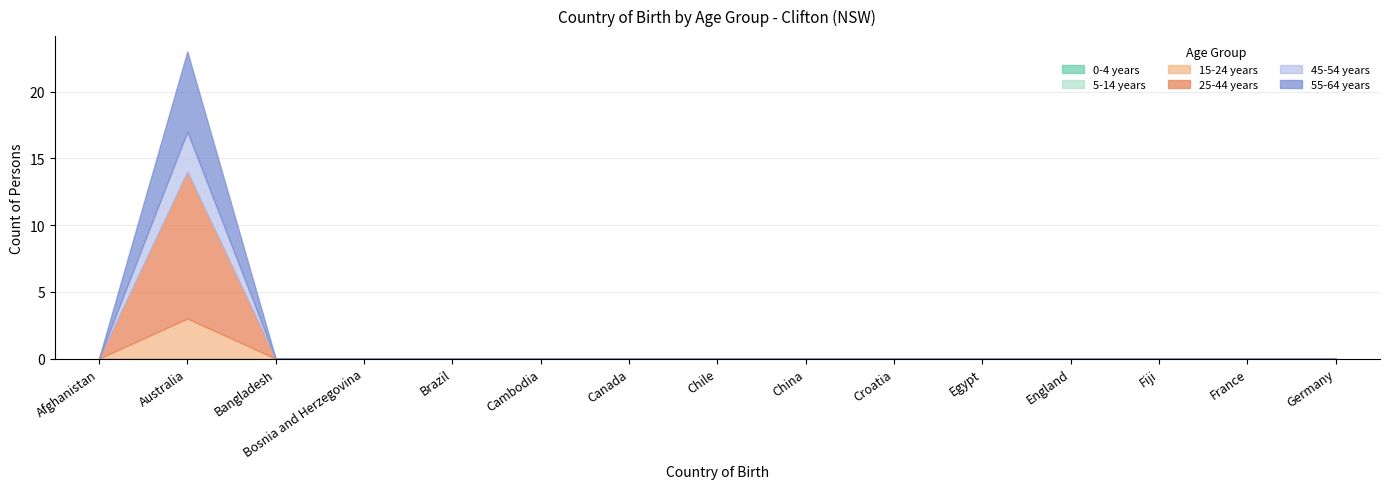

Rank the categories by 5-14 years value from lowest to highest.

Afghanistan, Australia, Bangladesh, Bosnia and Herzegovina, Brazil, Cambodia, Canada, Chile, China, Croatia, Egypt, England, Fiji, France, Germany